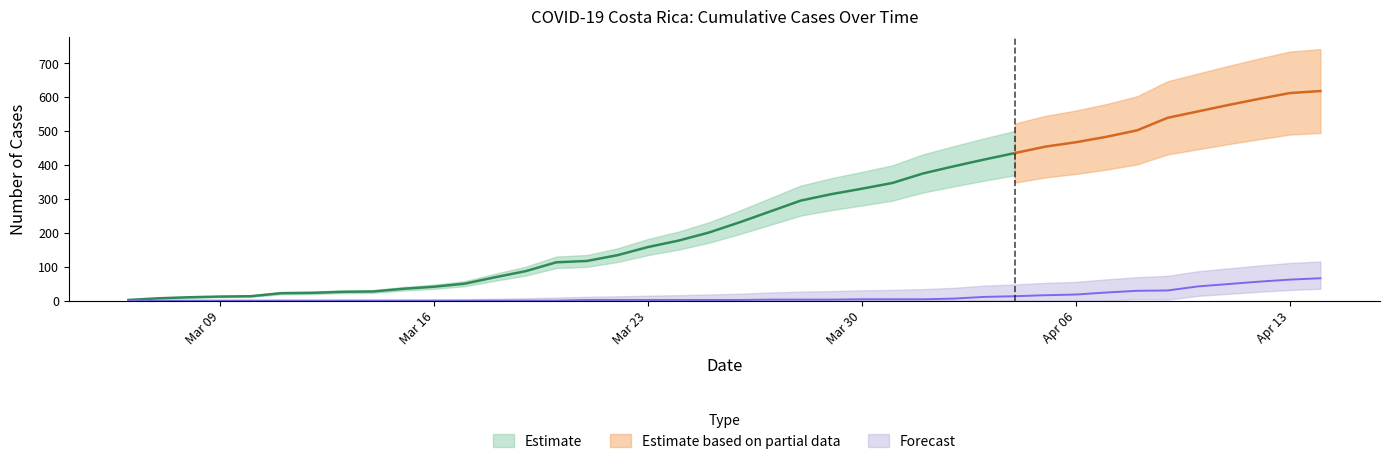

Which label corresponds to the smallest value in the chart?

06/03/2020